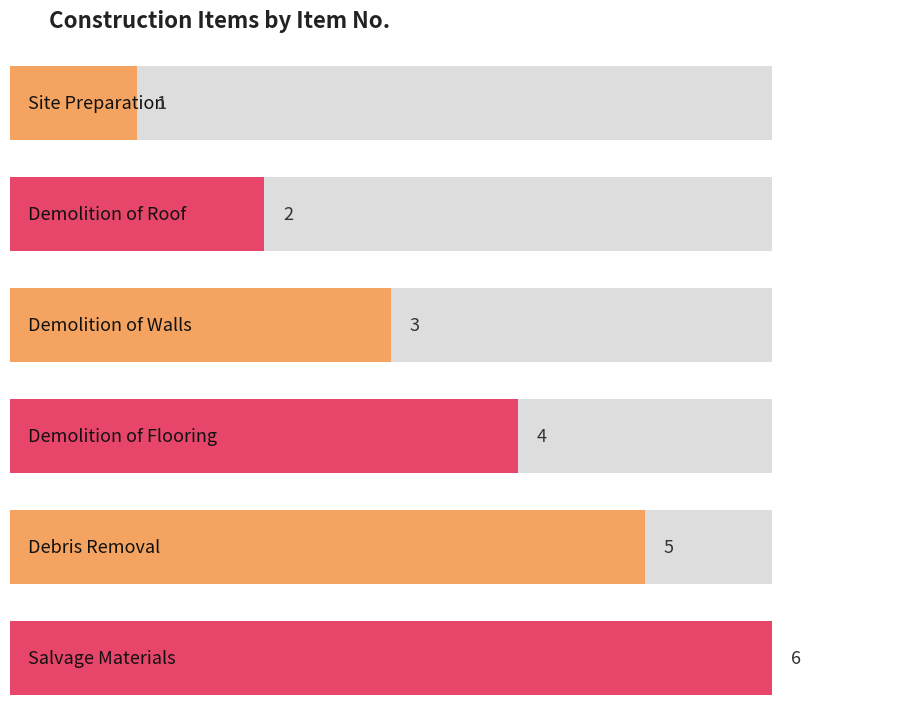

Count the number of categories in the chart.

6